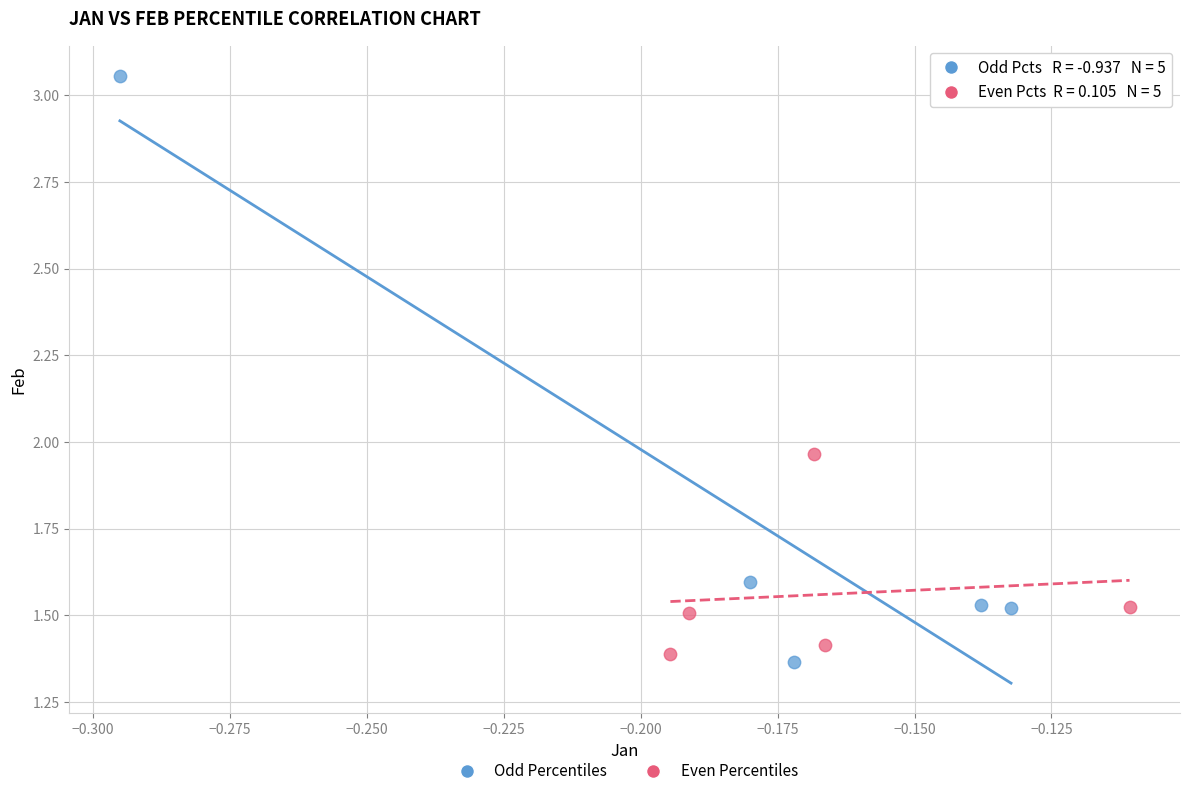

Which series has the widest spread of Y values?

Odd Percentiles